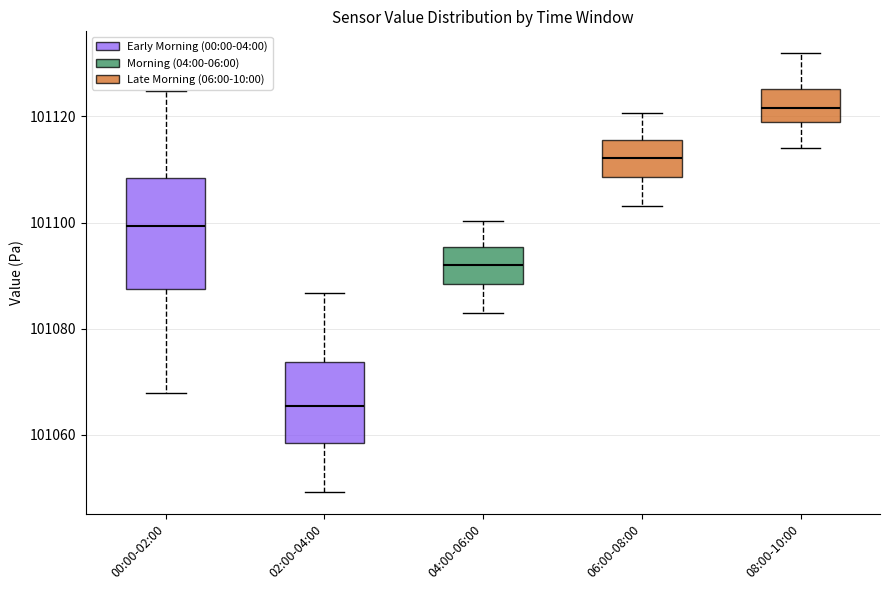

Which box has the lowest median line?

02:00-04:00